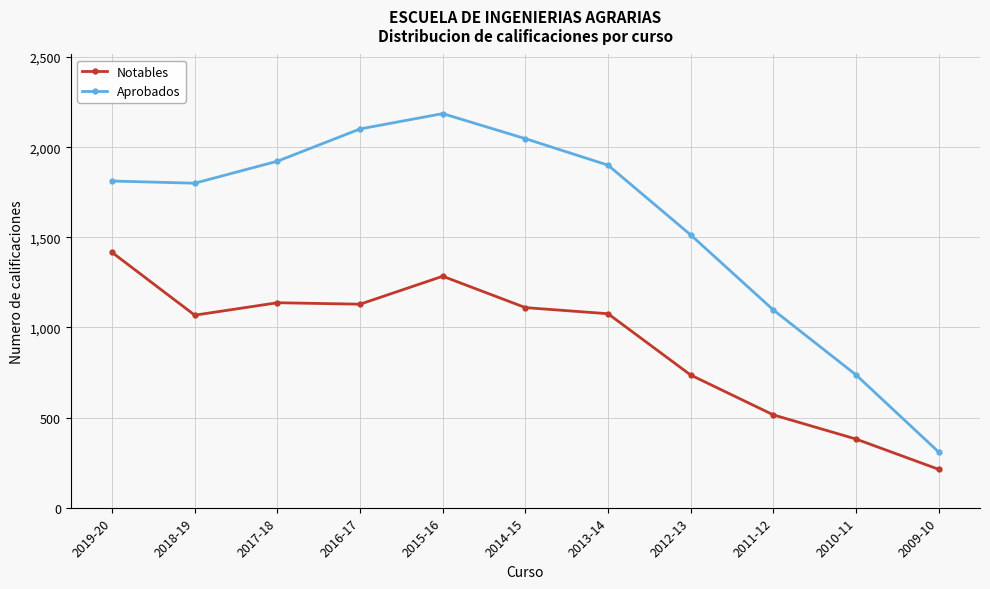

What is the label of the 11th point from the right?

2019-20